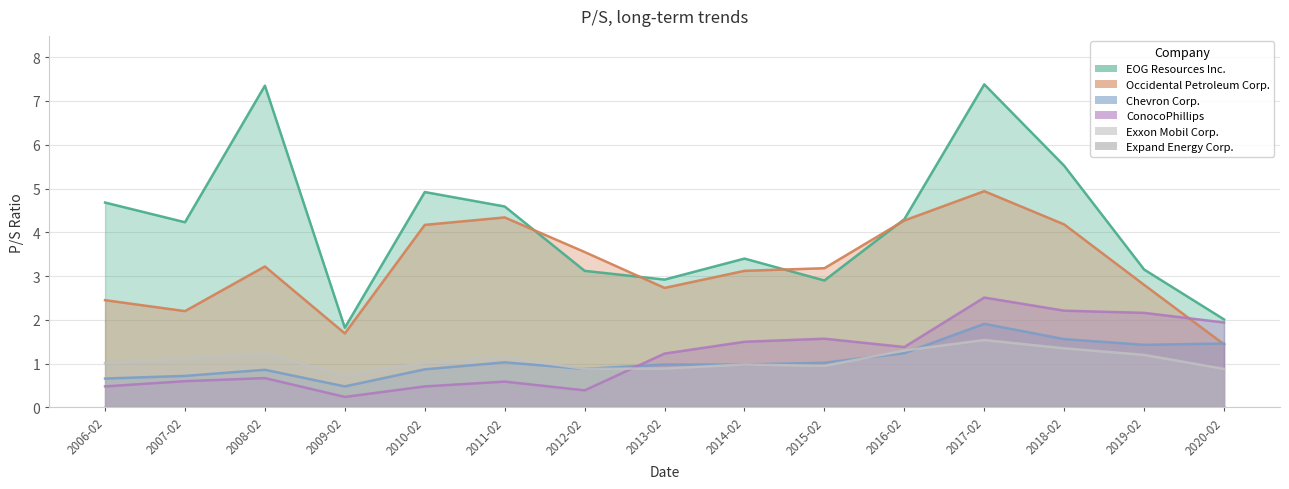

Which series has the largest range (max minus min)?

EOG Resources Inc.